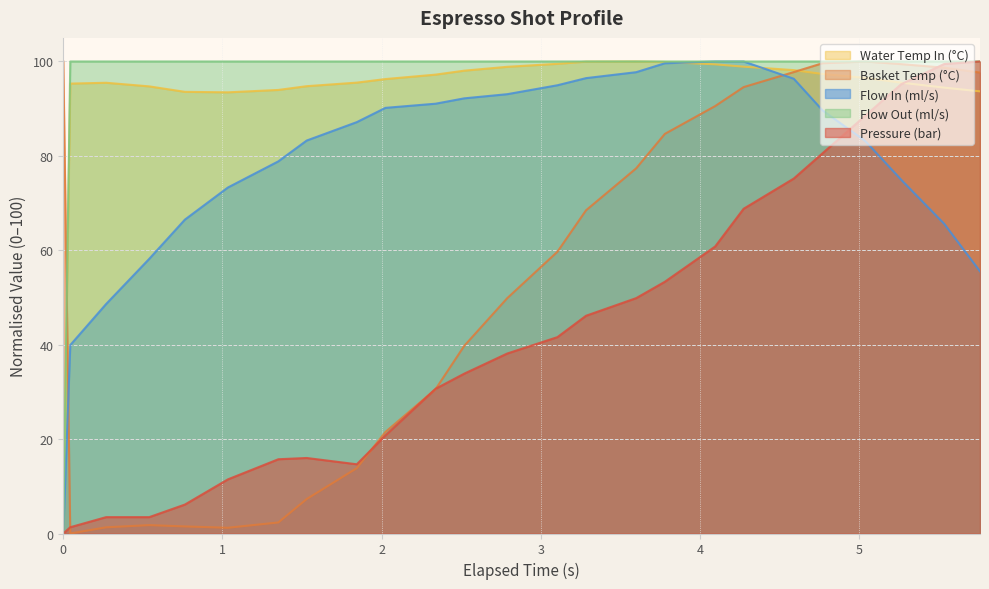

What are all the series names shown in the legend?

Water Temp In (°C), Basket Temp (°C), Flow In (ml/s), Flow Out (ml/s), Pressure (bar)